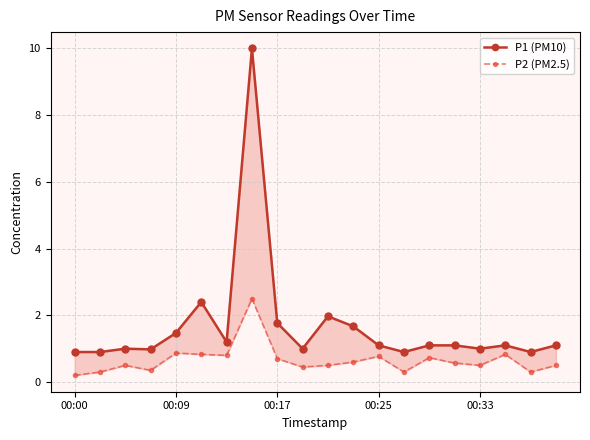

Between 5 and 17, which series saw the biggest shift?

P1 (PM10)